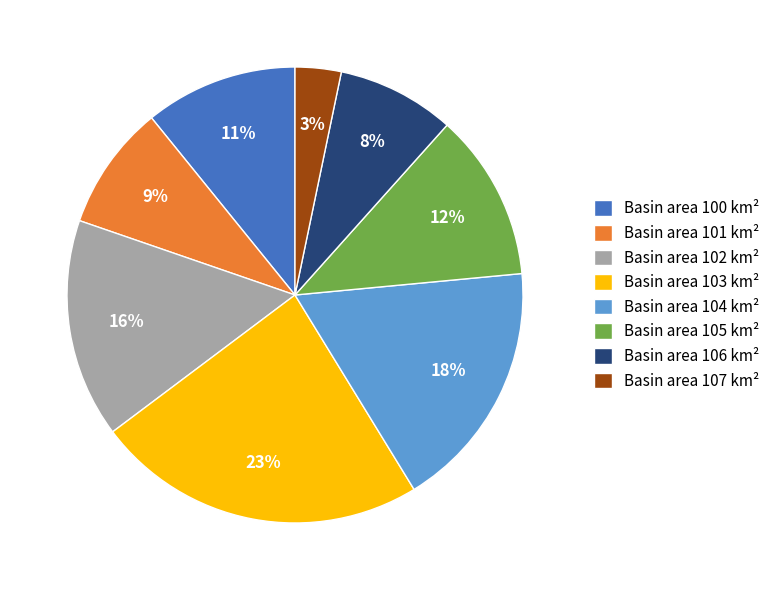

What is the largest slice in the pie chart?

Basin area 103 km²